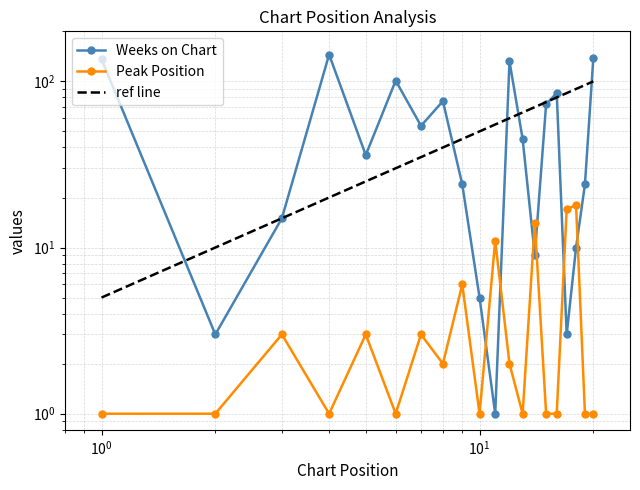

Where is the first local maximum for Peak Position?

3